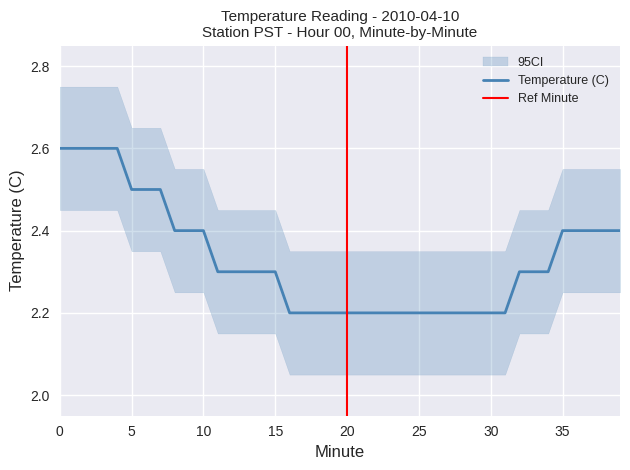

Between 27 and 1, which is larger?

1